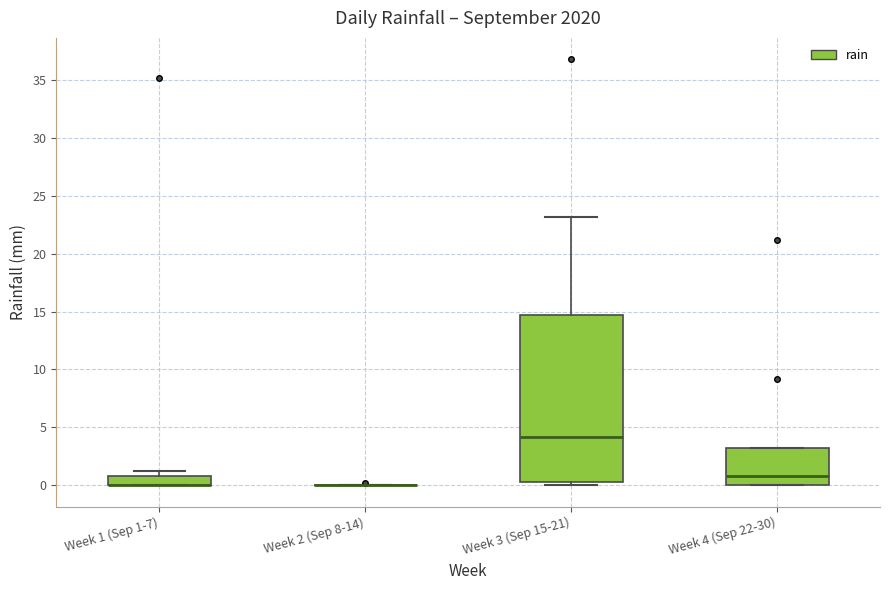

Reading left to right, transcribe this box plot: for each box, give where its median line is, the range the box spans, and where its two whiskers end, as read against the y-axis. The values are not printed on the chart, so give them approximately, as read against the axis.

Week 1 (Sep 1-7): median 0.0 (drawn on the box's lower edge), box 0.0 to 1.0, whiskers 0.0 to 1.0 (just above the box's upper edge)
Week 2 (Sep 8-14): box collapsed to a line at 0.0, whiskers 0.0 to 0.0
Week 3 (Sep 15-21): median 4.0, box 0.5 to 14.5, whiskers 0.0 to 23.0
Week 4 (Sep 22-30): median 1.0, box 0.0 to 3.0, whiskers 0.0 to 3.0